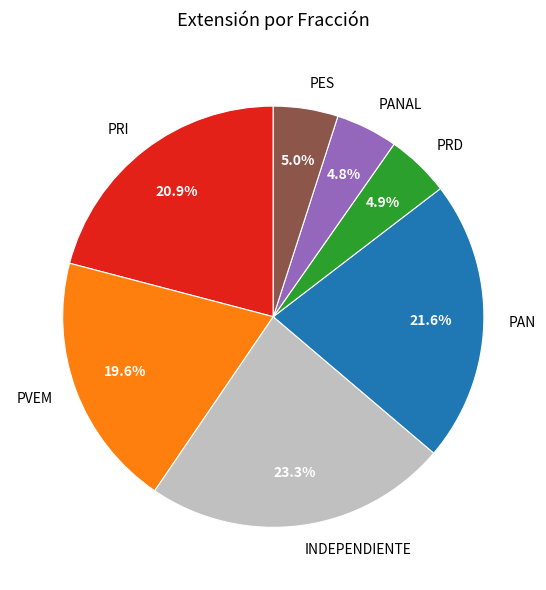

Which has a higher value, PVEM or PES?

PVEM